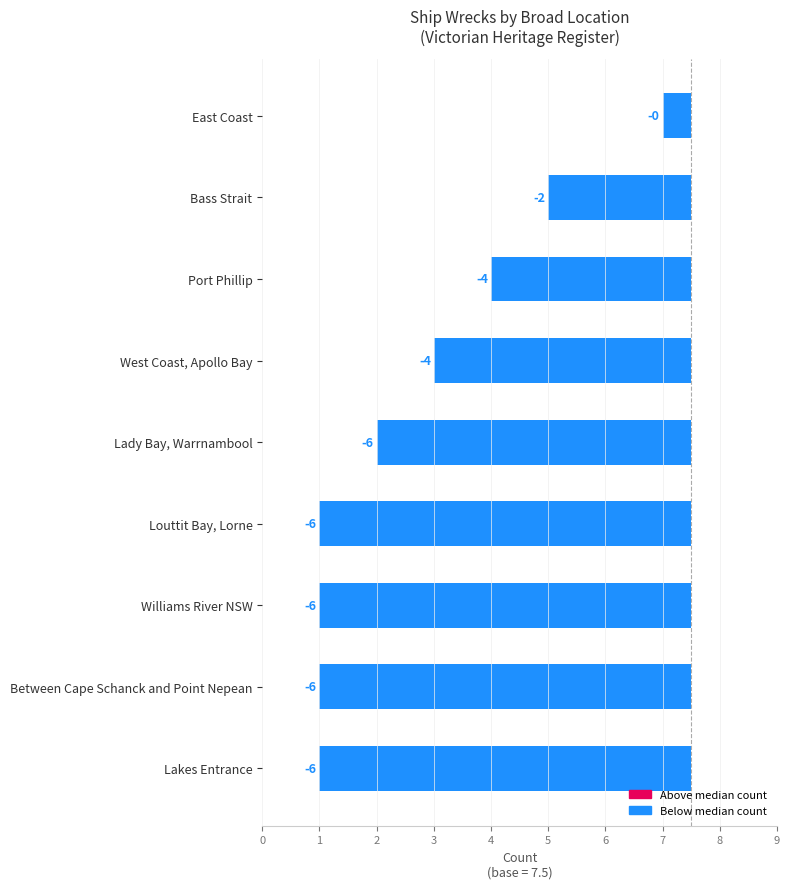

What is the smallest value displayed?

-6.5